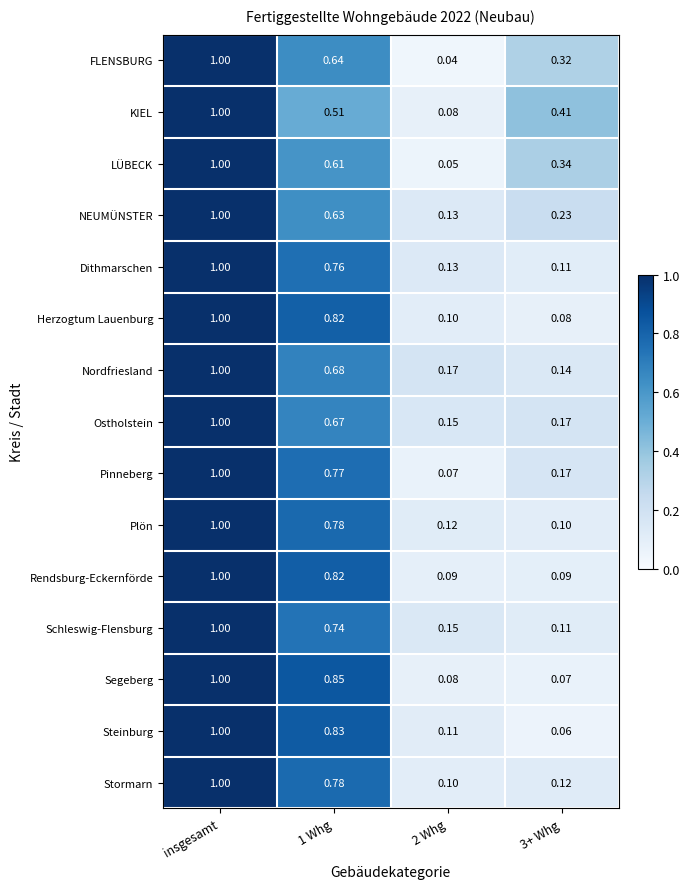

Which label corresponds to the largest value in the chart?

insgesamt